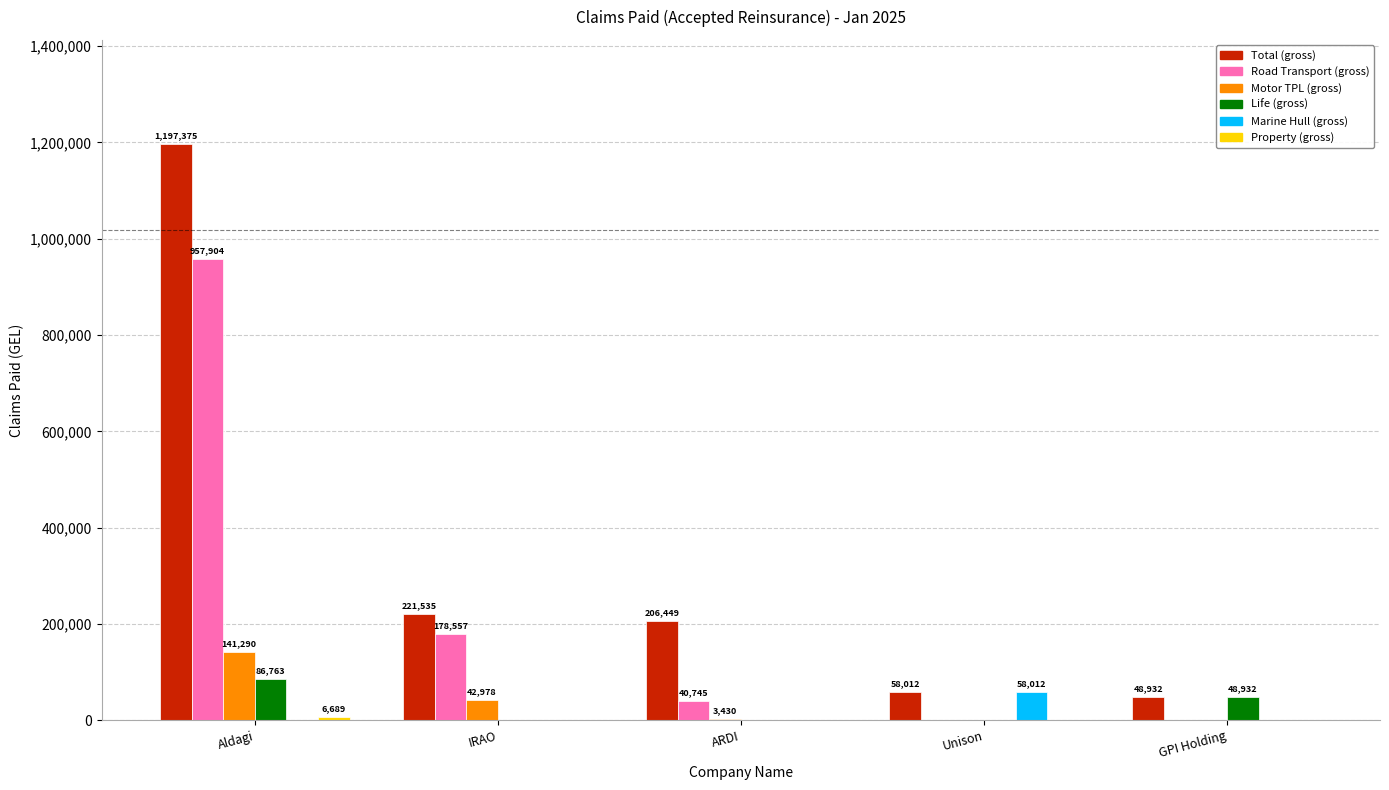

Which series has the largest total across all categories?

Total (gross)